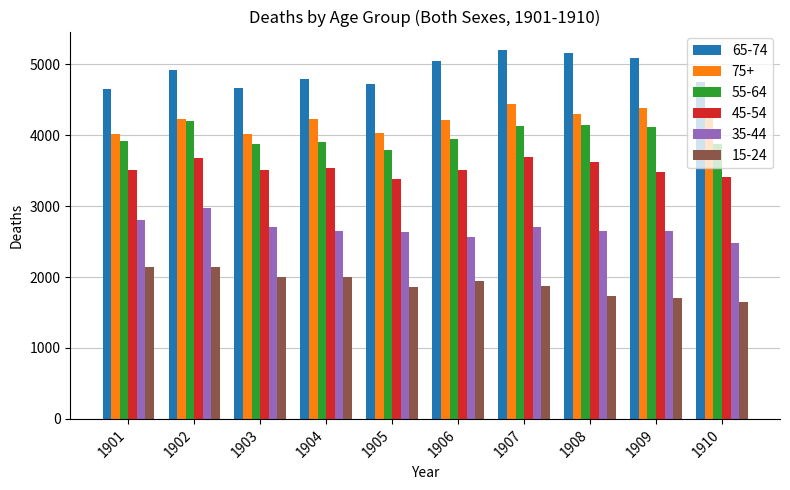

What is the maximum value shown in the chart?

5200